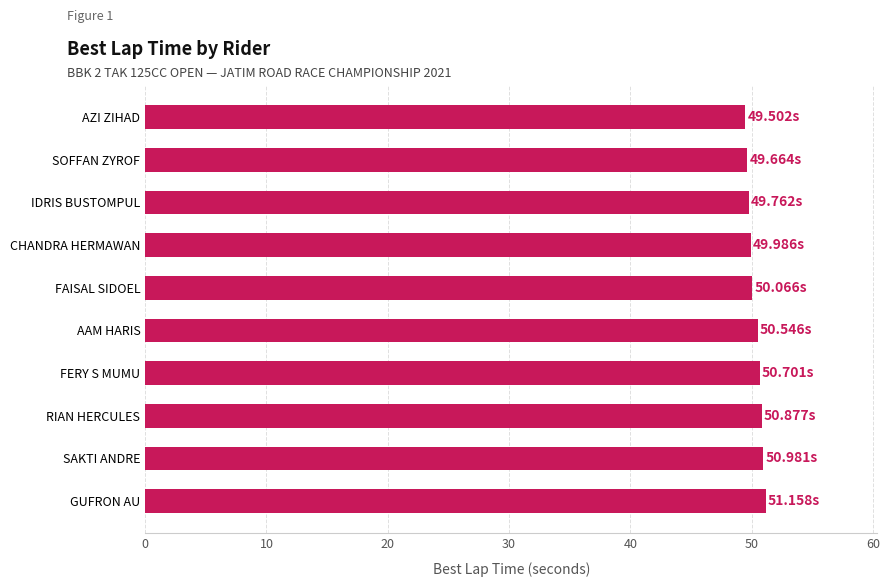

What is the difference between the second highest and second lowest values?

1.3